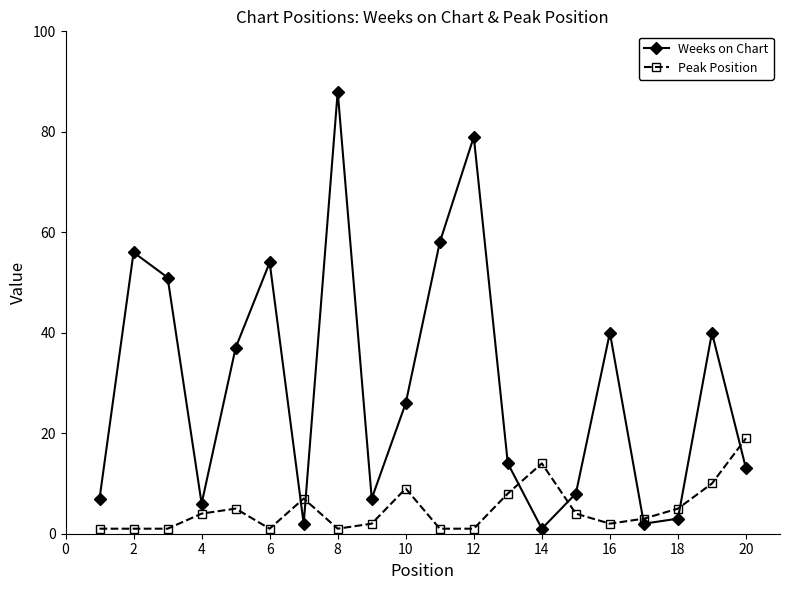

What is the greatest value displayed?

88